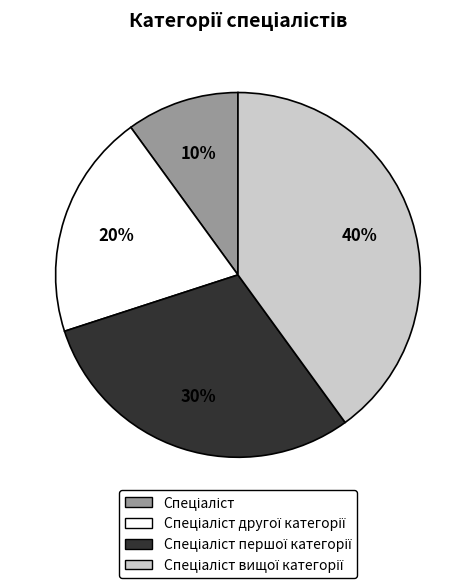

Is there a majority slice in this chart?

No